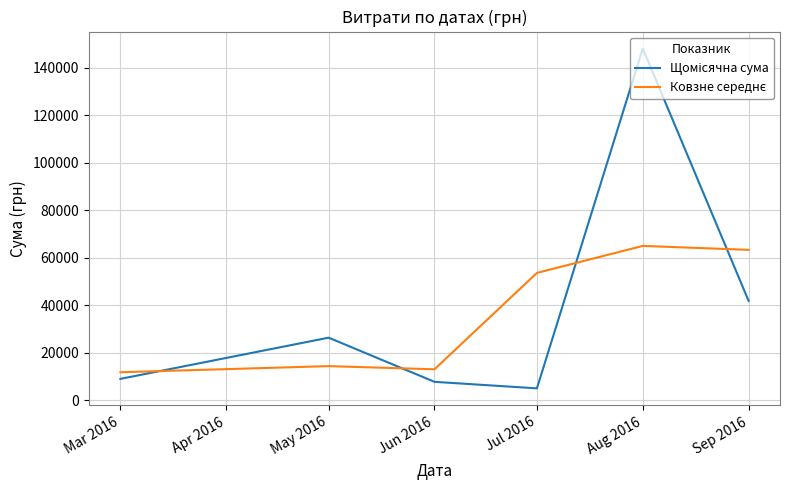

Does the chart have visible grid lines?

Yes